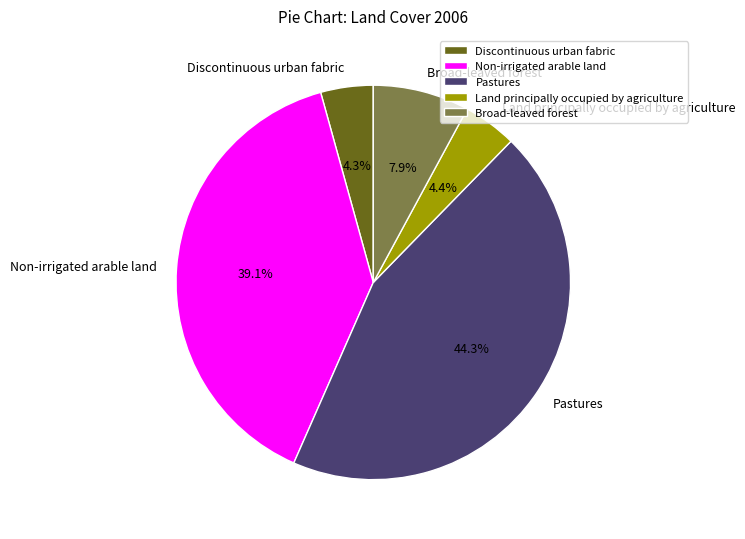

Combined, do Land principally occupied by agriculture and Broad-leaved forest account for over 50%?

No